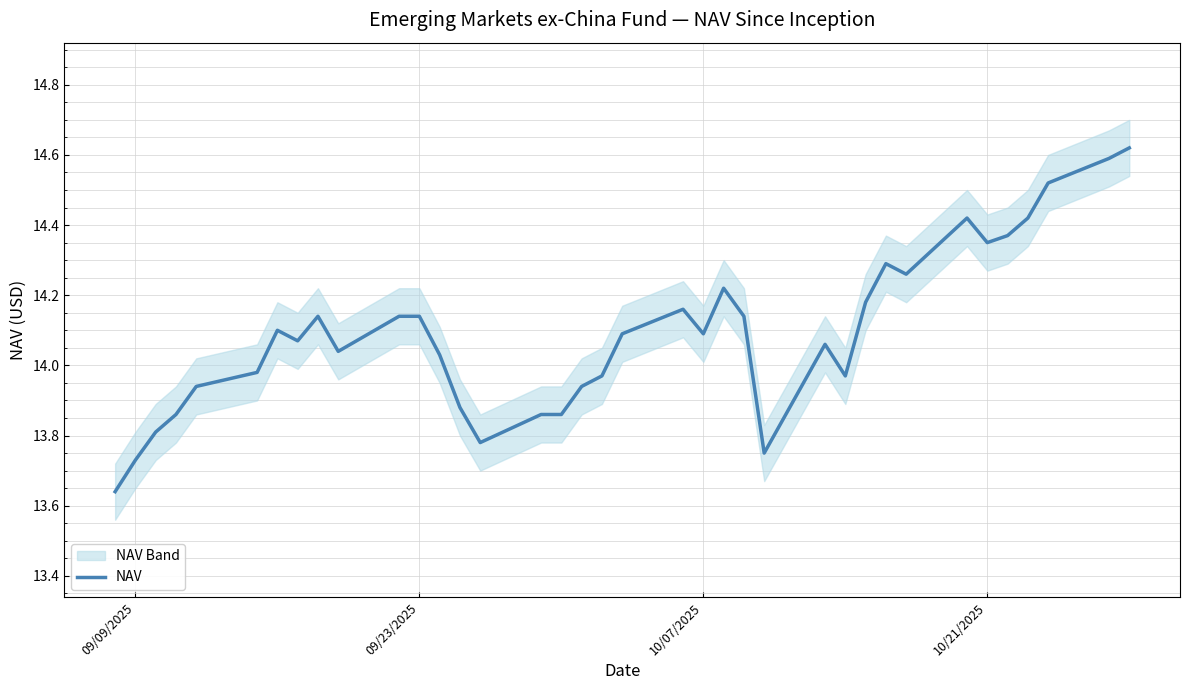

Which category has the lowest value across all series?

09/09/2025